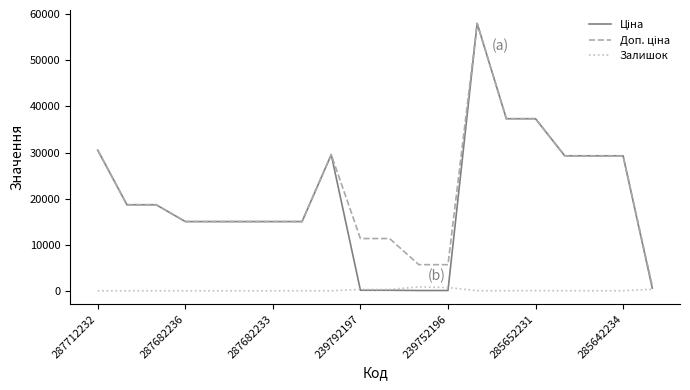

Count the number of data series in this chart.

3